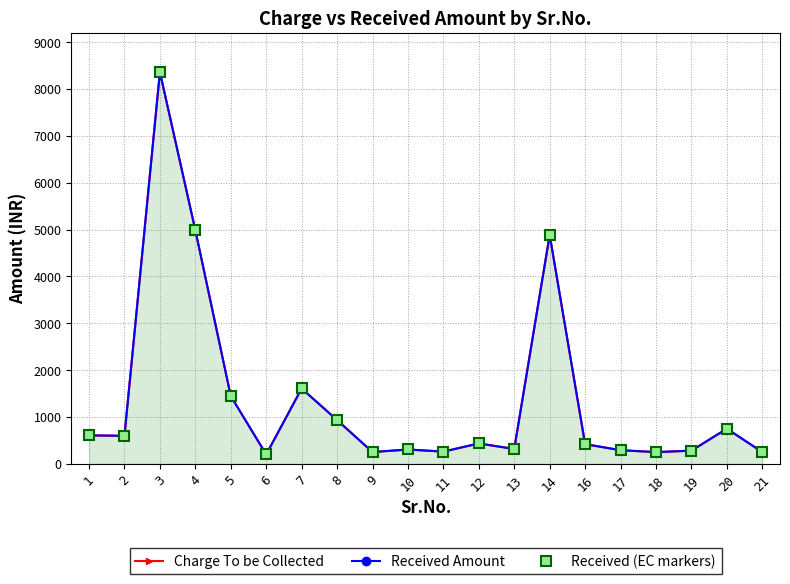

Reading left to right, extract all data points from this chart.

Charge To be Collected: 1=607	2=598	3=8361	4=4988	5=1446	6=200	7=1608	8=934	9=251	10=306	11=261	12=435	13=317	14=4885	16=420	17=291	18=250	19=281	20=750	21=250
Received Amount: 1=607	2=598	3=8361	4=4988	5=1446	6=200	7=1608	8=934	9=251	10=306	11=261	12=435	13=317	14=4885	16=420	17=291	18=250	19=281	20=750	21=250
Received (EC markers): 1=607	2=598	3=8361	4=4988	5=1446	6=200	7=1608	8=934	9=251	10=306	11=261	12=435	13=317	14=4885	16=420	17=291	18=250	19=281	20=750	21=250